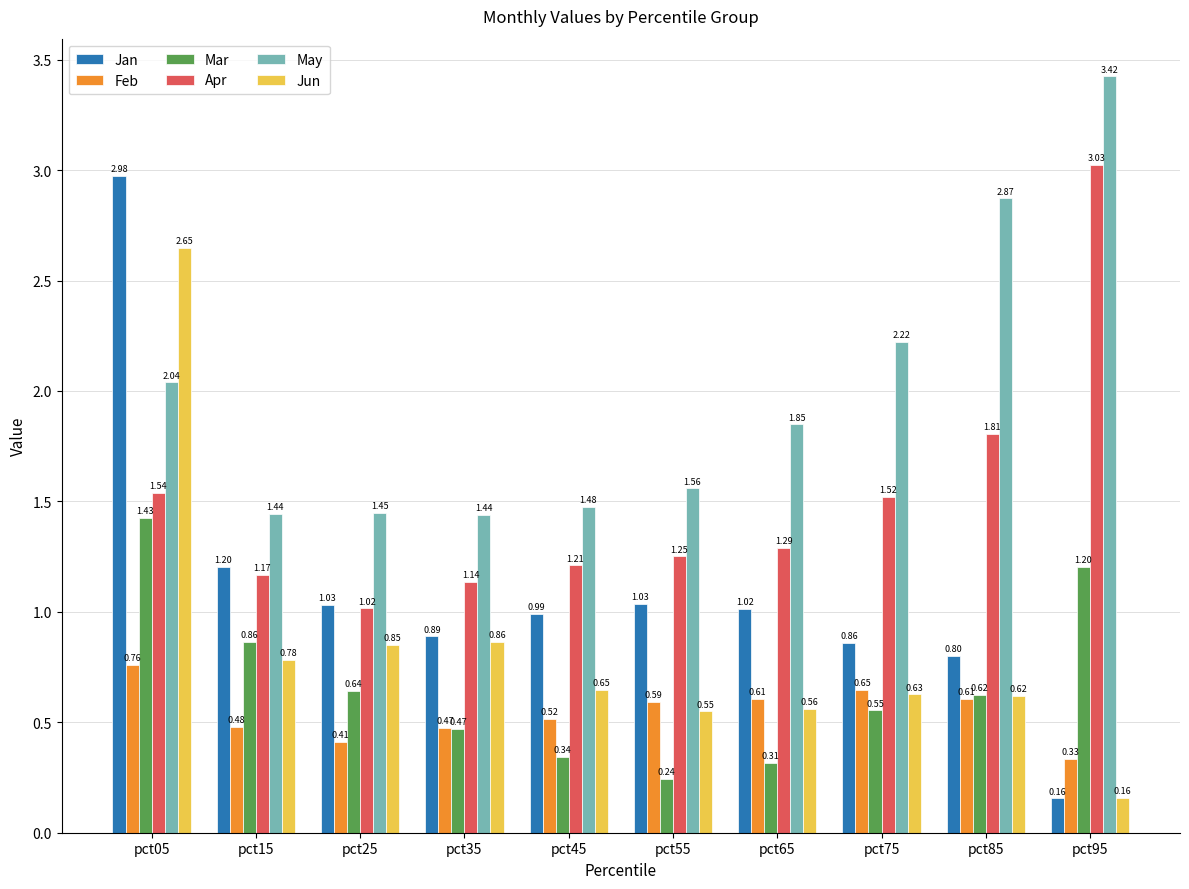

At which label is Mar closest to 0?

pct55